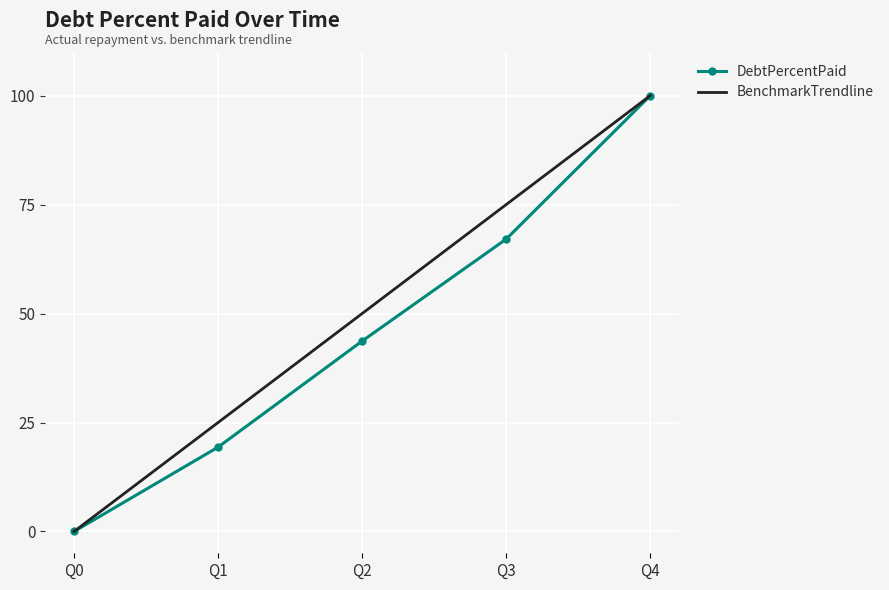

Is the value of DebtPercentPaid at Q3 greater than the value of BenchmarkTrendline at Q2?

Yes